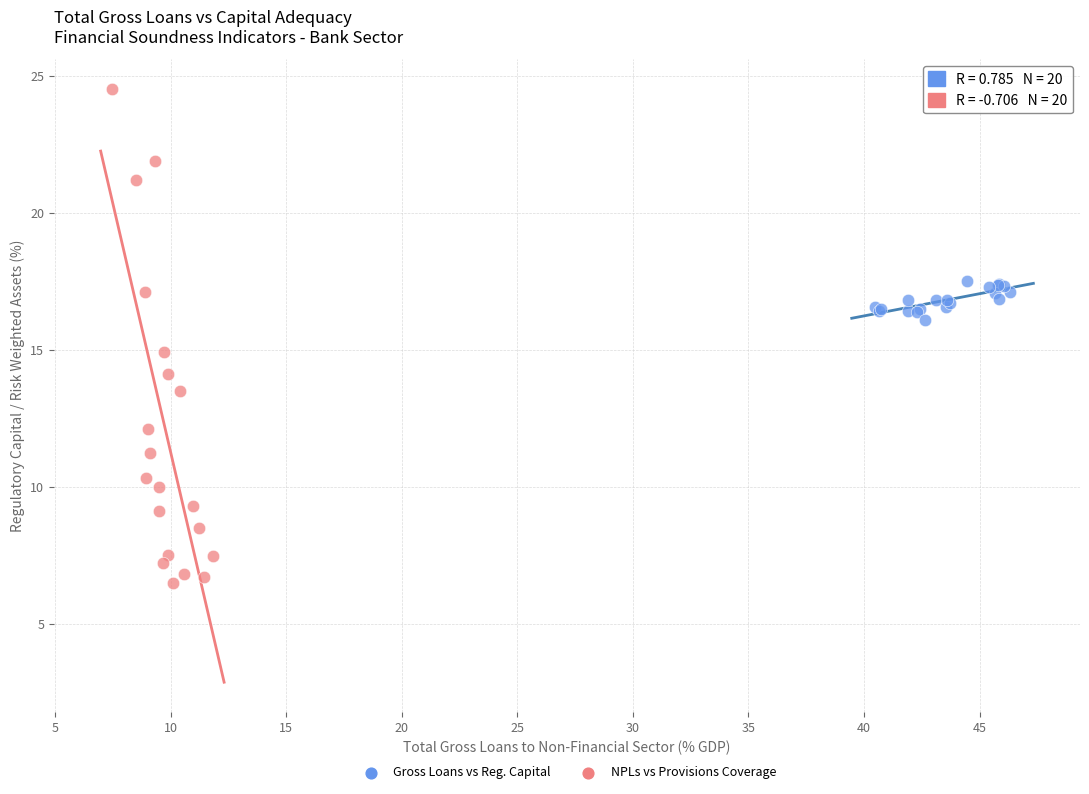

Which series has the largest Y range (max minus min)?

NPLs vs Provisions Coverage